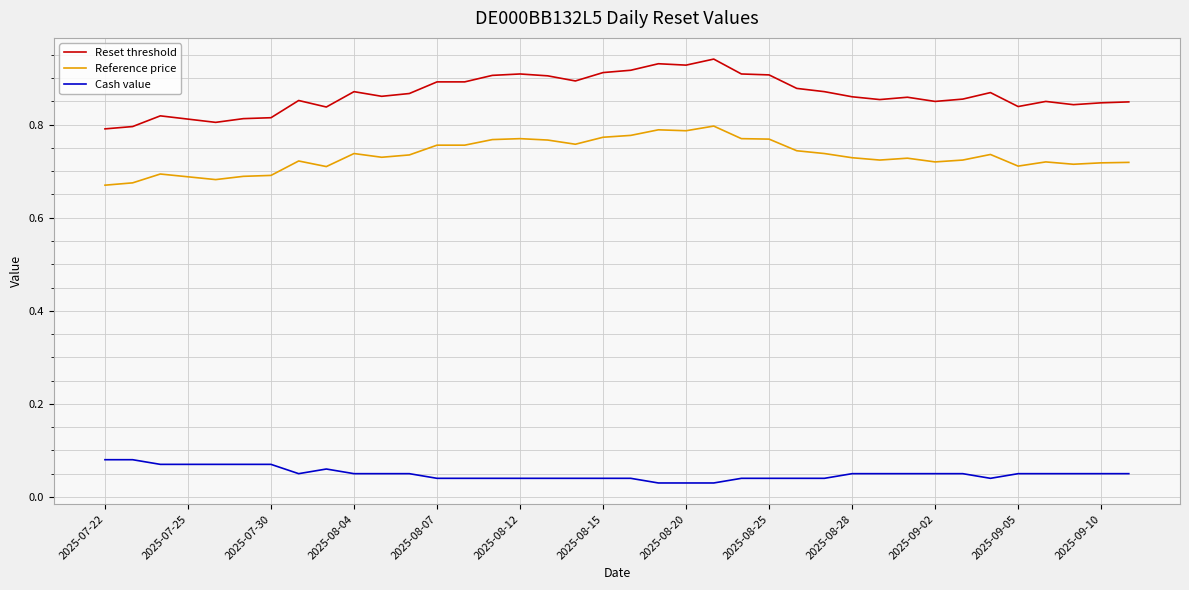

True or false: Cash value and Reference price intersect in this chart.

False